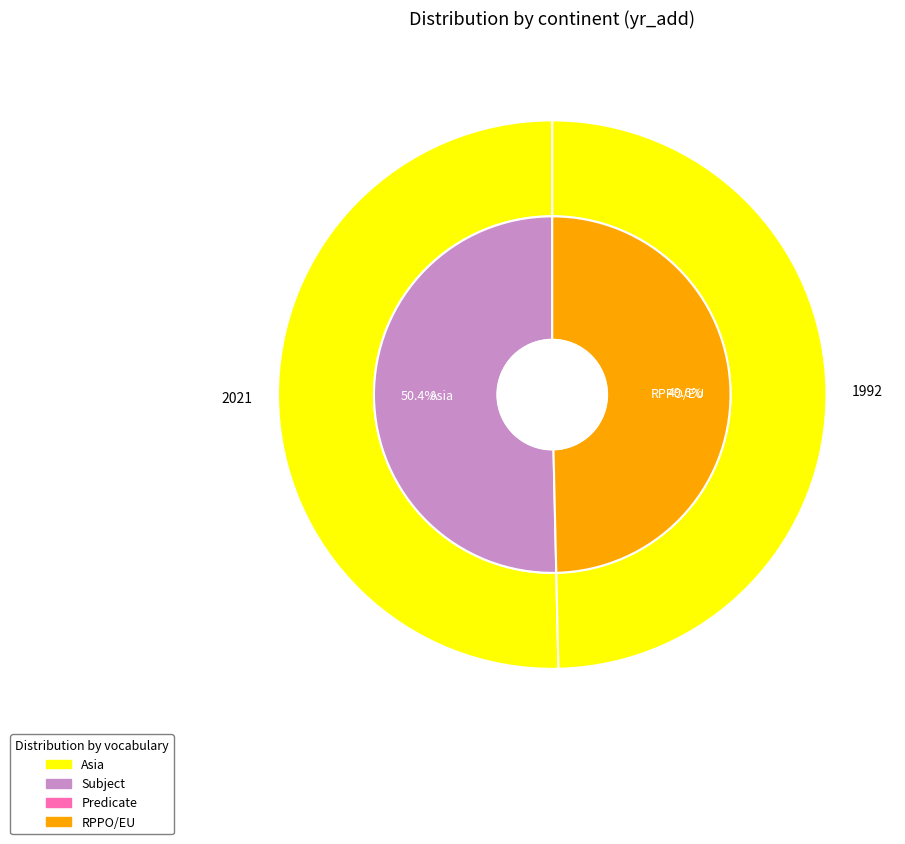

To the nearest percent, what is the combined percentage of Asia and RPPO/EU?

100%